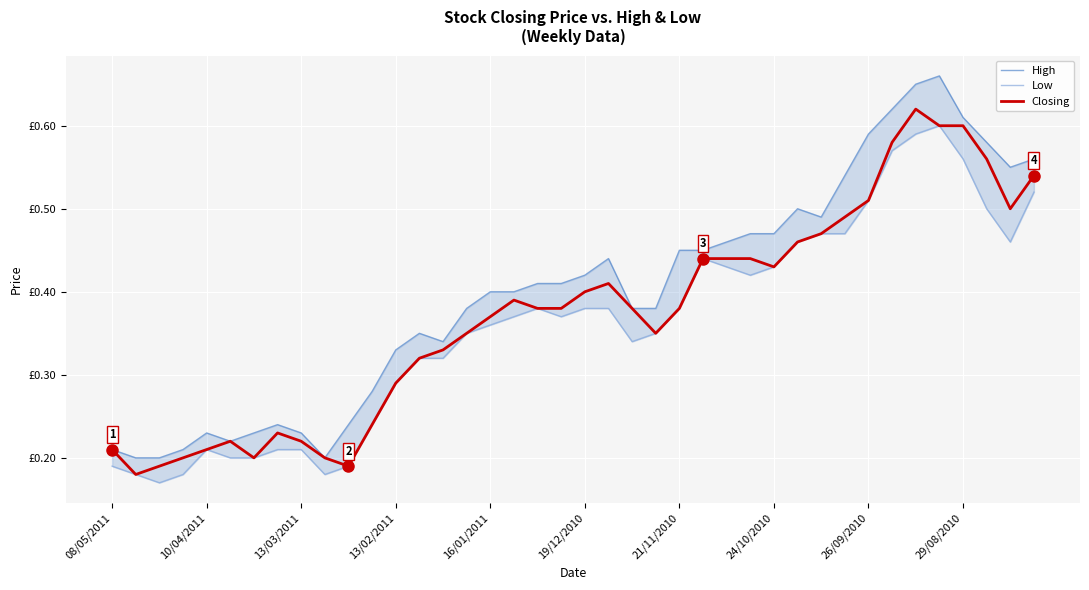

Reading right to left, what are all the values shown in this chart?

High: 0.6	0.6	0.6	0.6	0.7	0.7	0.6	0.6	0.5	0.5	0.5	0.5	0.5	0.5	0.5	0.5	0.4	0.4	0.4	0.4	0.4	0.4	0.4	0.4	0.4	0.3	0.3	0.3	0.3	0.2	0.2	0.2	0.2	0.2	0.2	0.2	0.2	0.2	0.2	0.2
Low: 0.5	0.5	0.5	0.6	0.6	0.6	0.6	0.5	0.5	0.5	0.5	0.4	0.4	0.4	0.4	0.4	0.3	0.3	0.4	0.4	0.4	0.4	0.4	0.4	0.3	0.3	0.3	0.3	0.2	0.2	0.2	0.2	0.2	0.2	0.2	0.2	0.2	0.2	0.2	0.2
Closing: 0.5	0.5	0.6	0.6	0.6	0.6	0.6	0.5	0.5	0.5	0.5	0.4	0.4	0.4	0.4	0.4	0.3	0.4	0.4	0.4	0.4	0.4	0.4	0.4	0.3	0.3	0.3	0.3	0.2	0.2	0.2	0.2	0.2	0.2	0.2	0.2	0.2	0.2	0.2	0.2